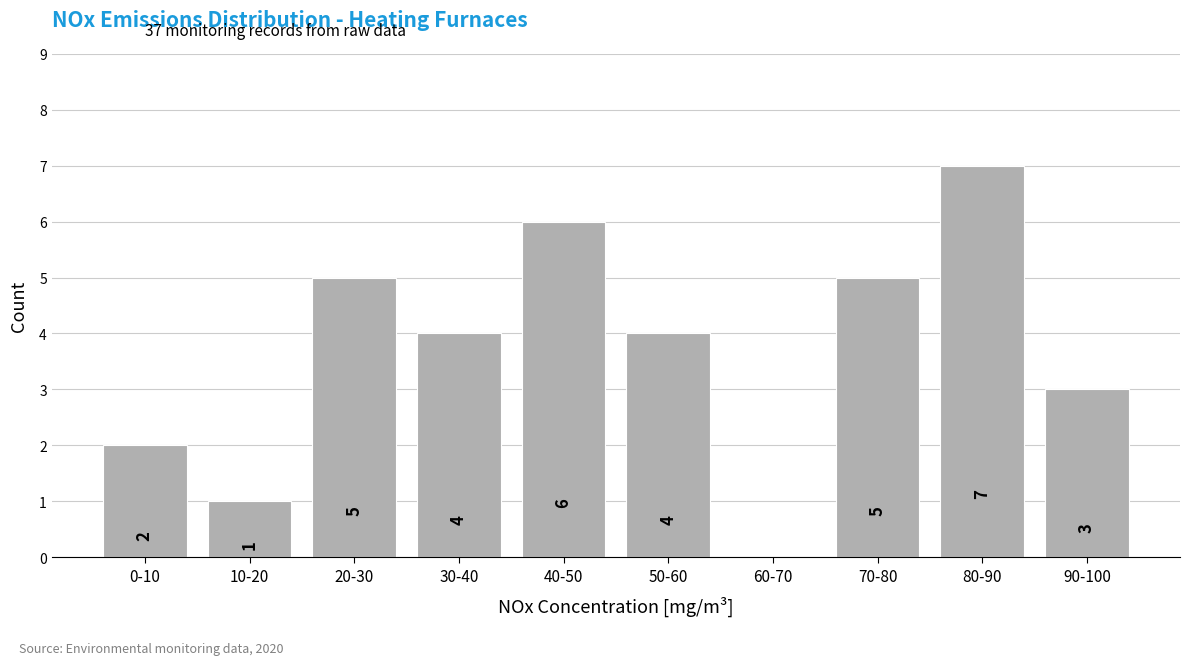

Reading left to right, list all the values displayed in this chart.

0-10=2	10-20=1	20-30=5	30-40=4	40-50=6	50-60=4	60-70=0	70-80=5	80-90=7	90-100=3